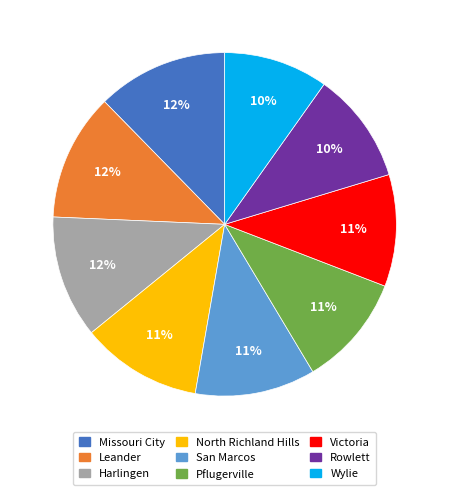

Between Rowlett and Harlingen, which is larger?

Harlingen